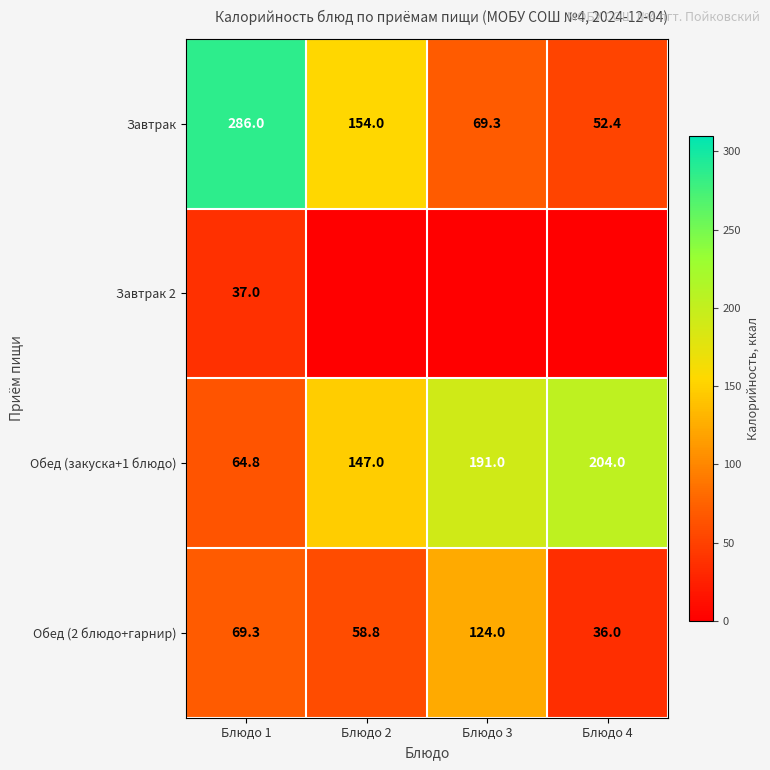

Is it true that Обед (2 блюдо+гарнир) equals 23.2 at Блюдо 4?

False